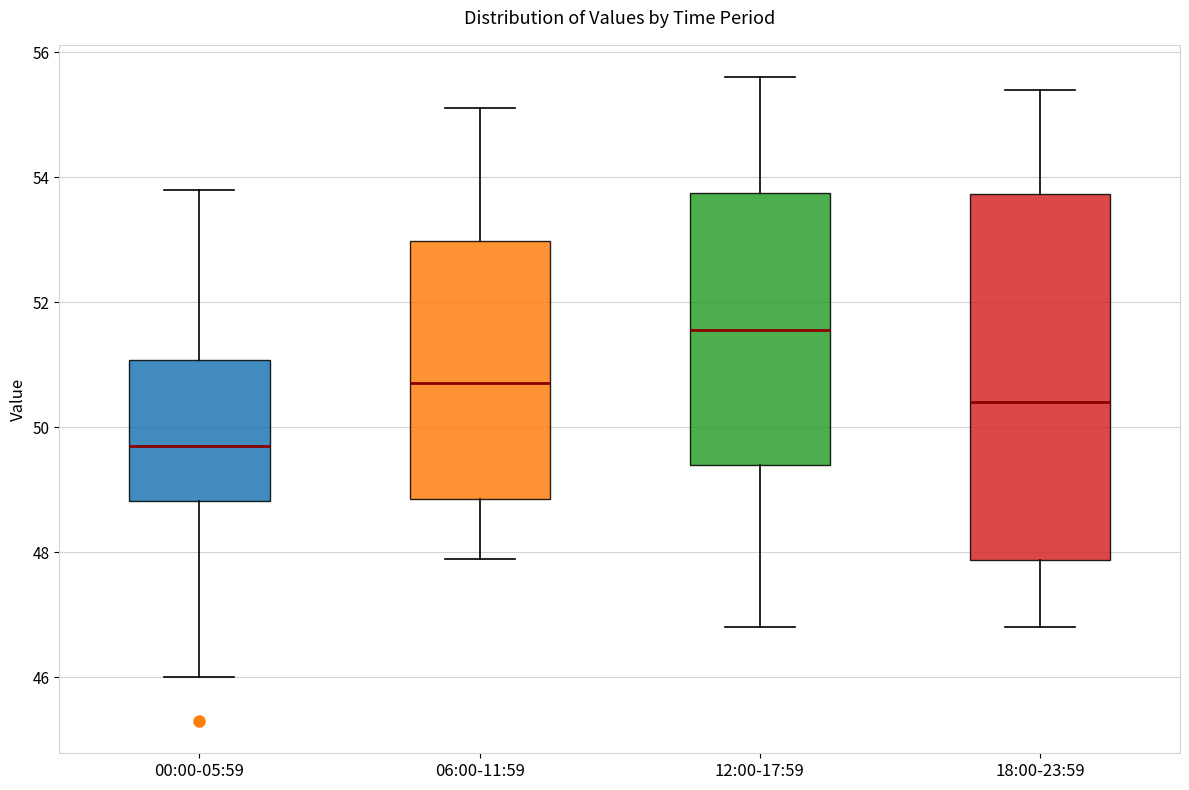

Reading left to right, transcribe this box plot: for each box, give where its median line is, the range the box spans, and where its two whiskers end, as read against the y-axis. The values are not printed on the chart, so give them approximately, as read against the axis.

00:00-05:59: median 49.8, box 48.8 to 51.0, whiskers 46.0 to 53.8
06:00-11:59: median 50.8, box 48.8 to 53.0, whiskers 48.0 to 55.2
12:00-17:59: median 51.6, box 49.4 to 53.8, whiskers 46.8 to 55.6
18:00-23:59: median 50.4, box 47.8 to 53.8, whiskers 46.8 to 55.4